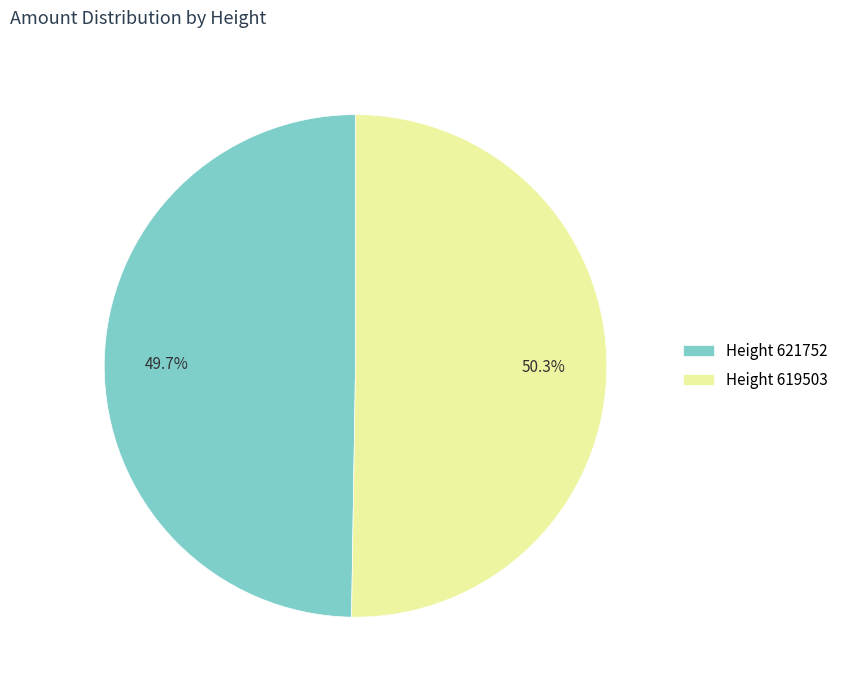

Which slice is the largest?

Height 619503